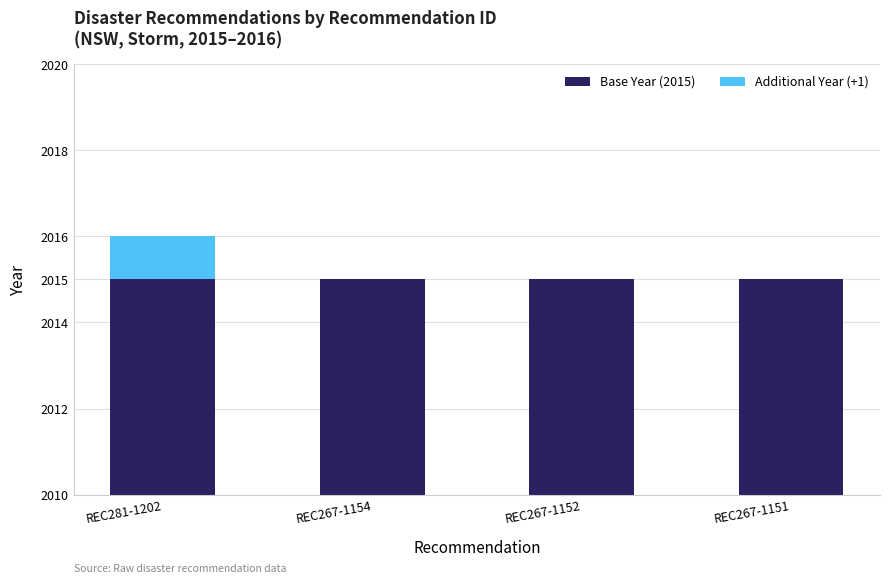

What is the maximum value for Additional Year (+1)?

1